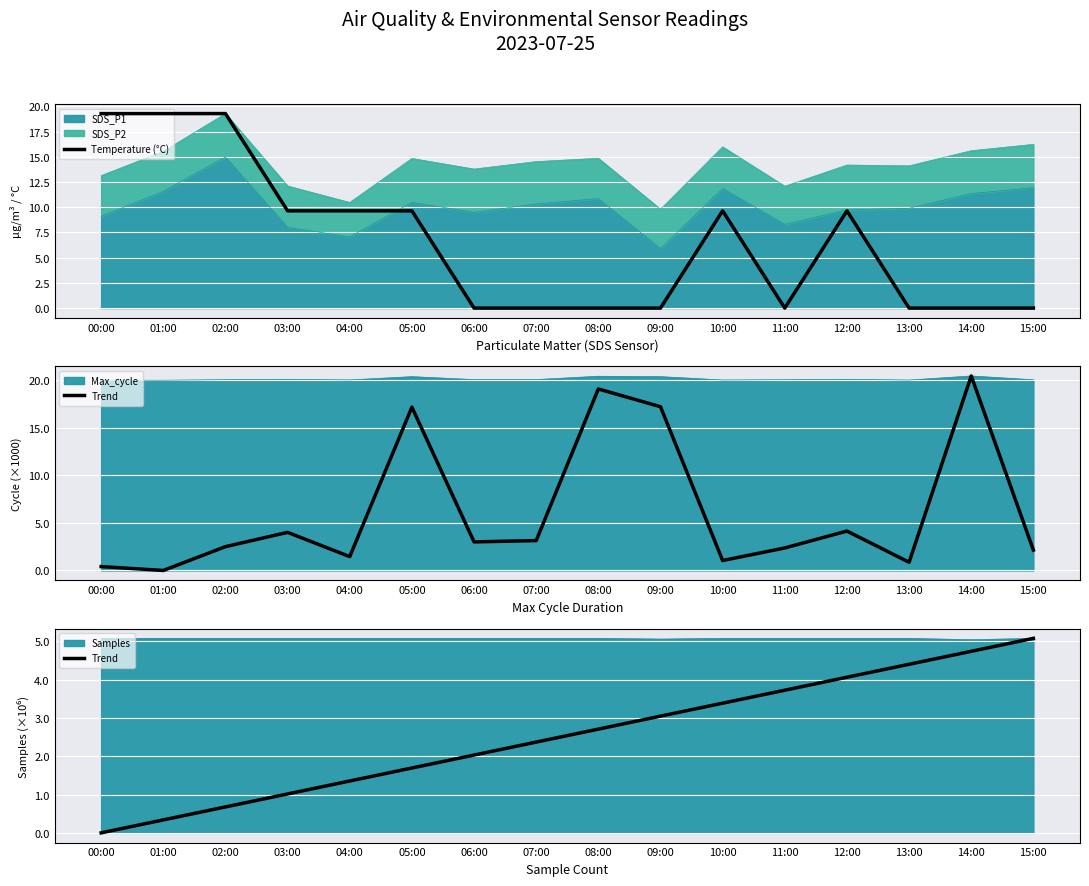

At which label does Temperature (°C) reach its minimum?

06:00